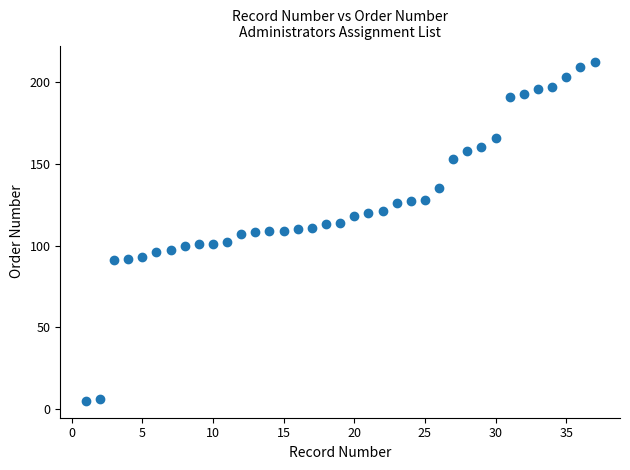

What is the range of Y values (max minus min)?

207